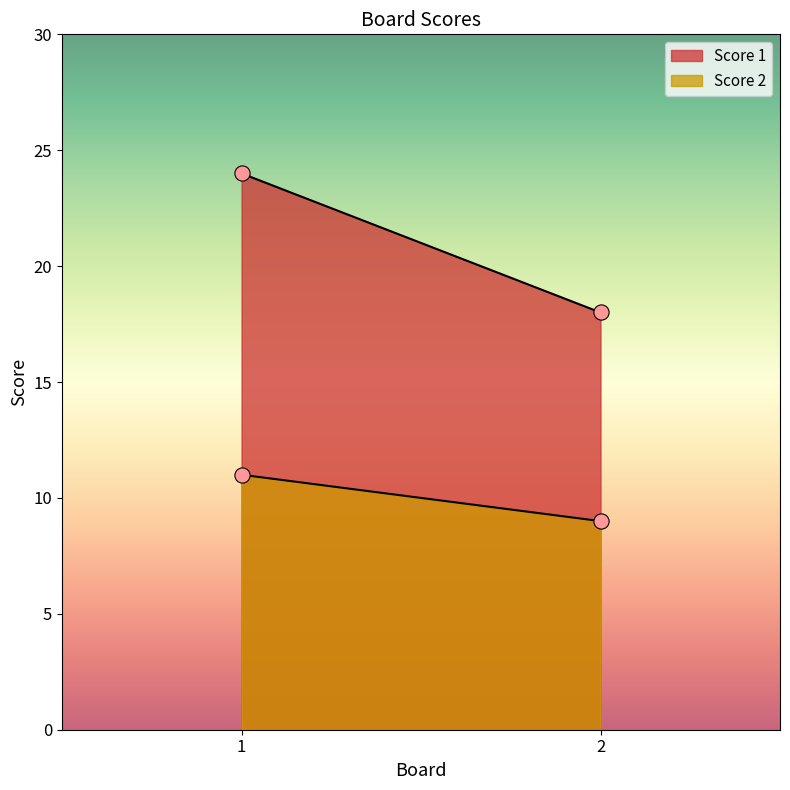

Is the value of Score 1 at 1 greater than the value of Score 2 at 1?

Yes